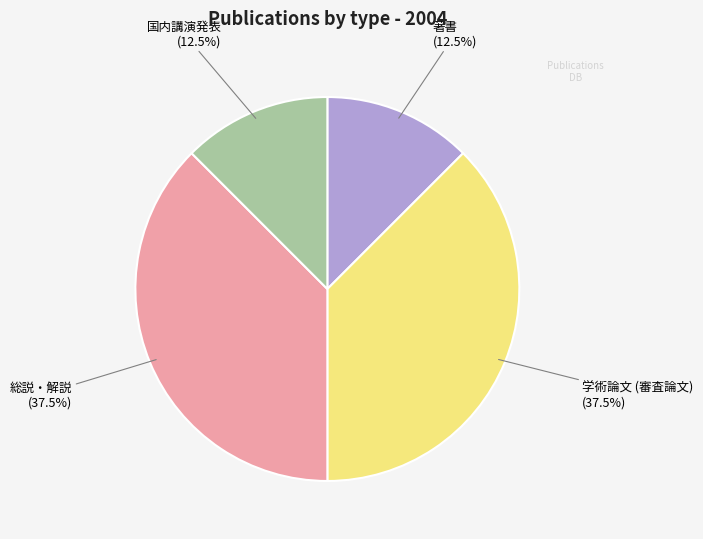

Does any single category account for the majority?

No